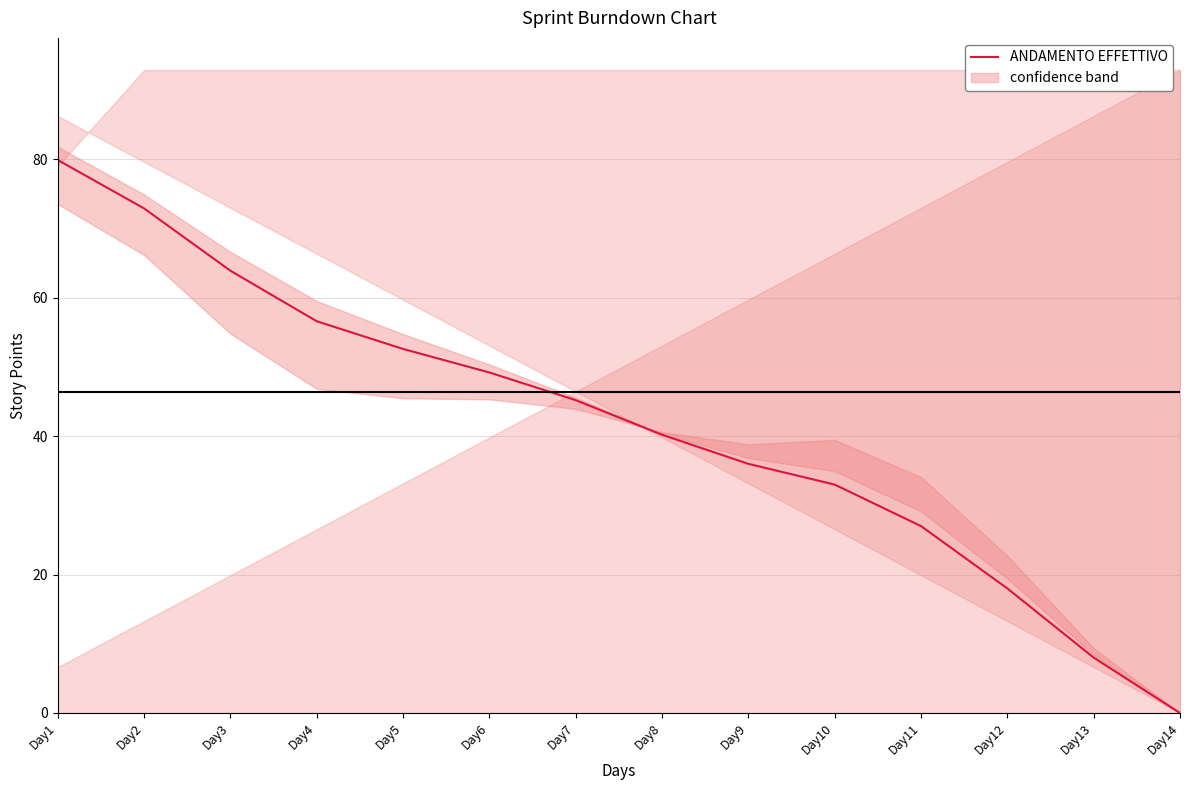

List the labels in order of value, largest first.

Day1, Day2, Day3, Day4, Day5, Day6, Day7, Day8, Day9, Day10, Day11, Day12, Day13, Day14